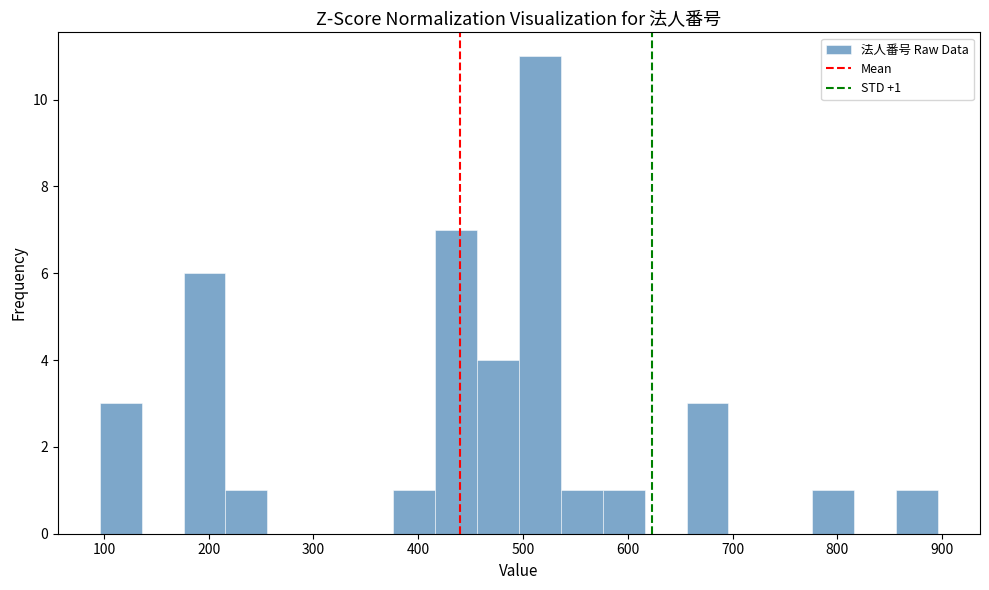

Which range on the x-axis has the tallest bar?

496 to 536